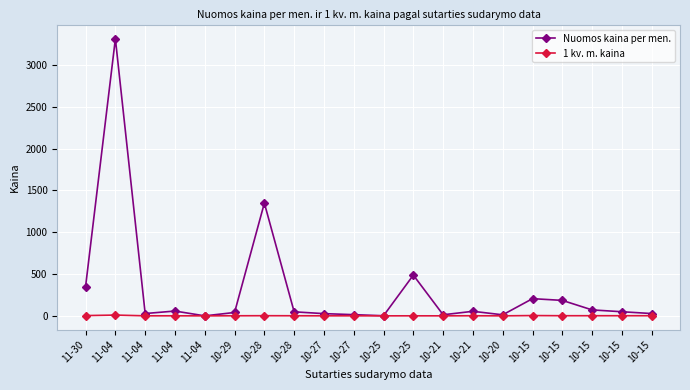

At which category is the sum across all series the highest?

11-04